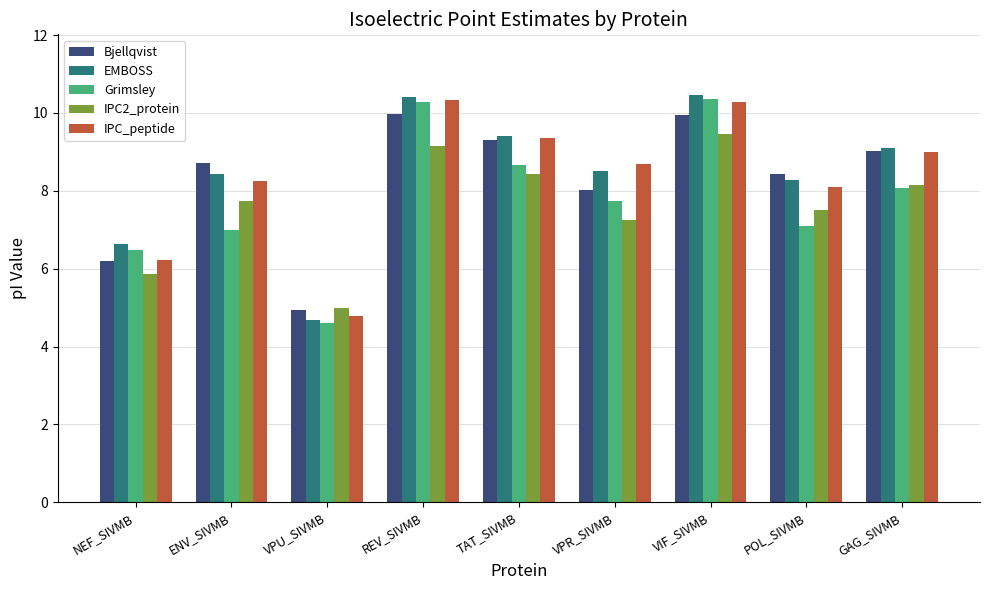

Where is Grimsley nearest to the value 7?

ENV_SIVMB